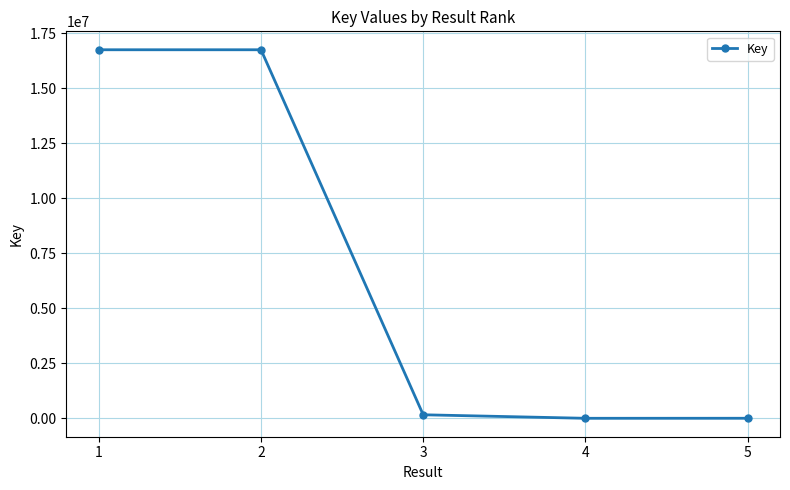

How many categories are shown in the chart?

5